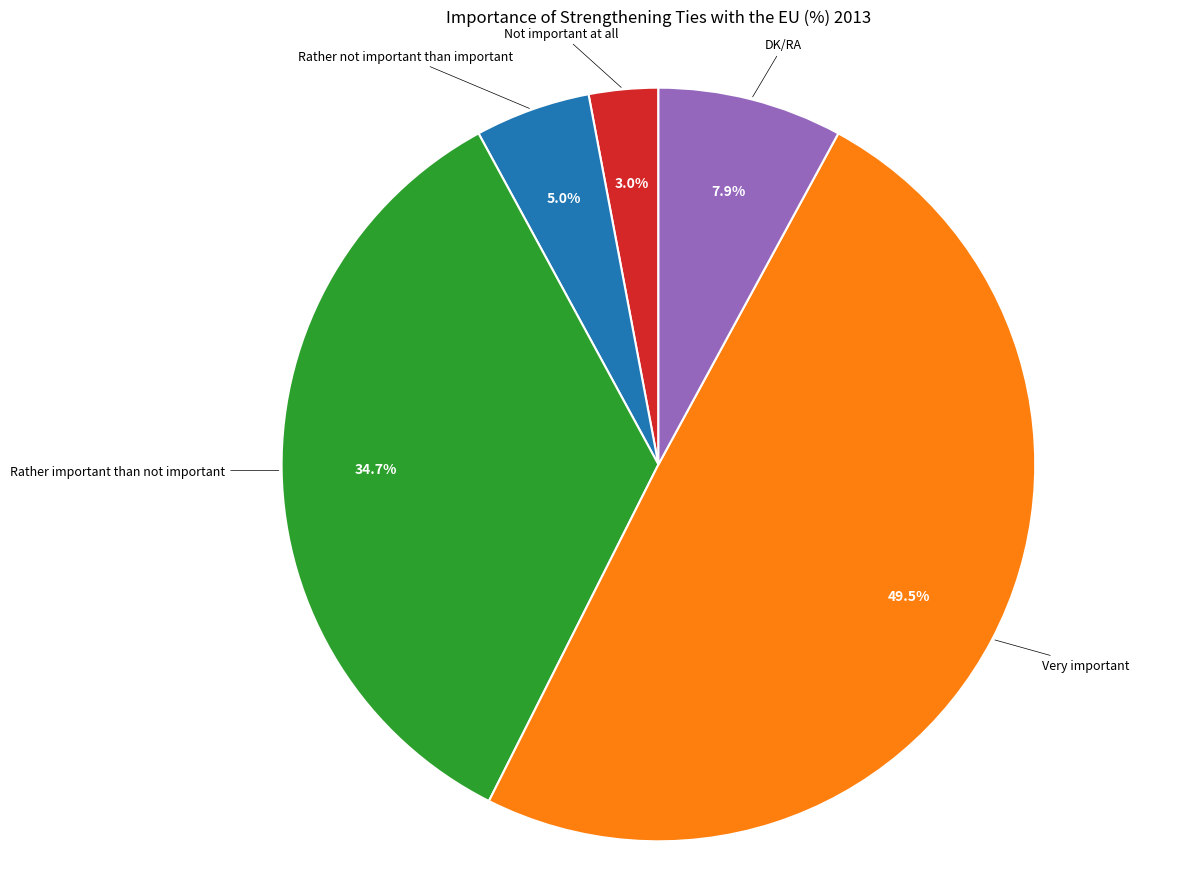

Is there a majority slice in this chart?

No